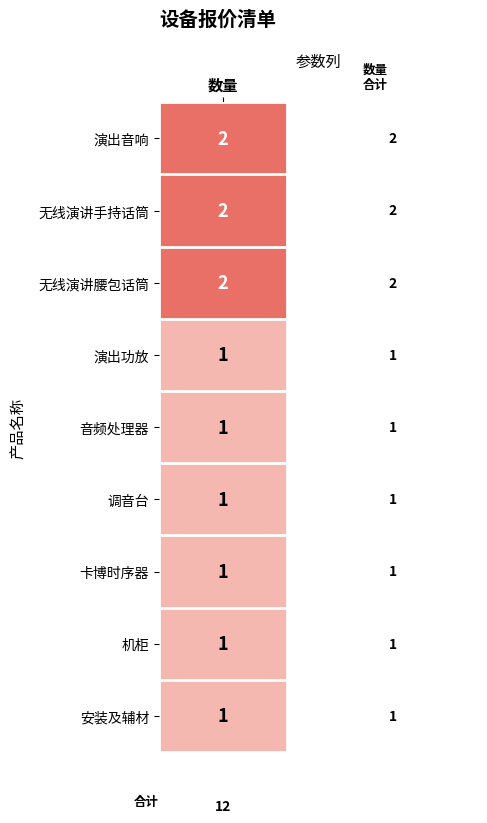

True or false: the data shows 2 at 1.

True